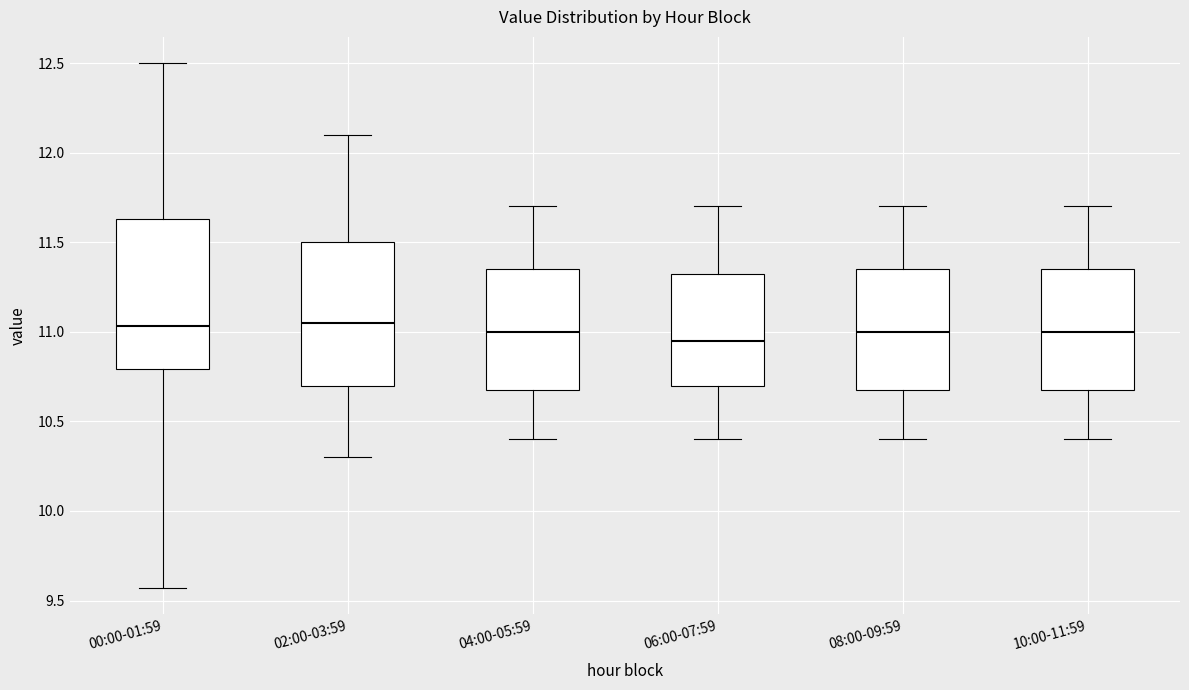

Which box has the lowest median line?

06:00-07:59